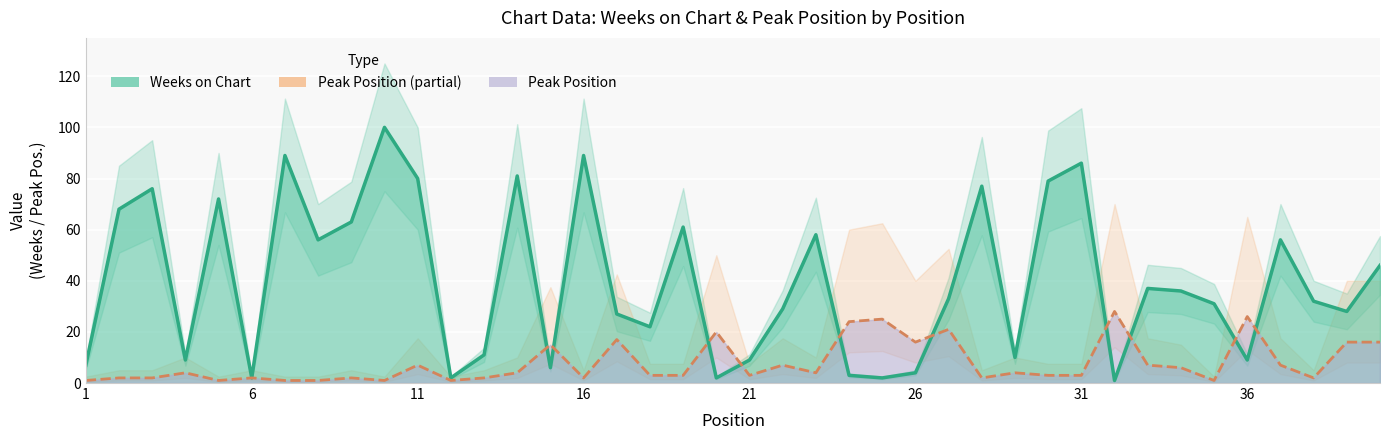

At which category is the sum across all series the highest?

10